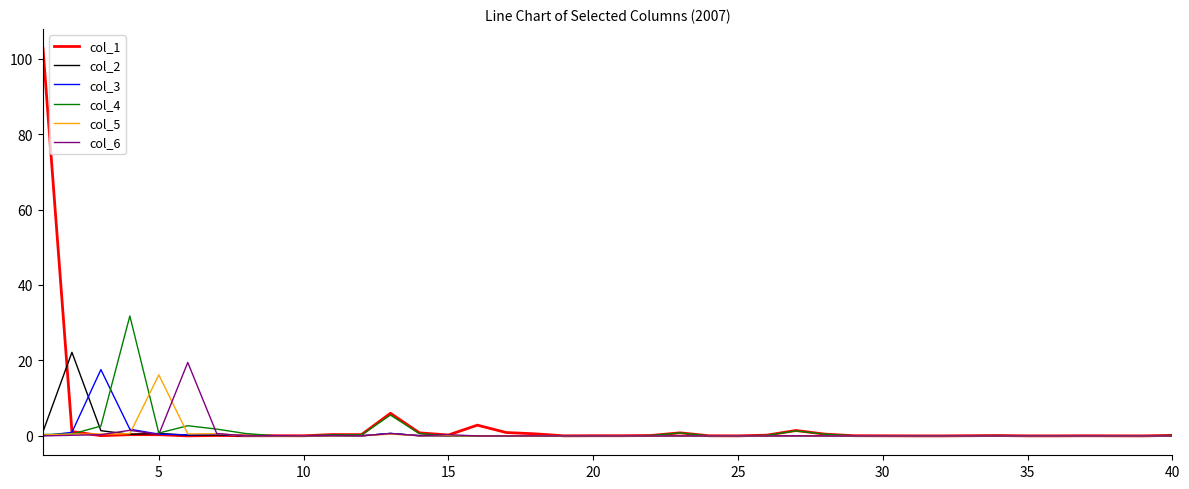

What is the maximum value shown in the chart?

102.7